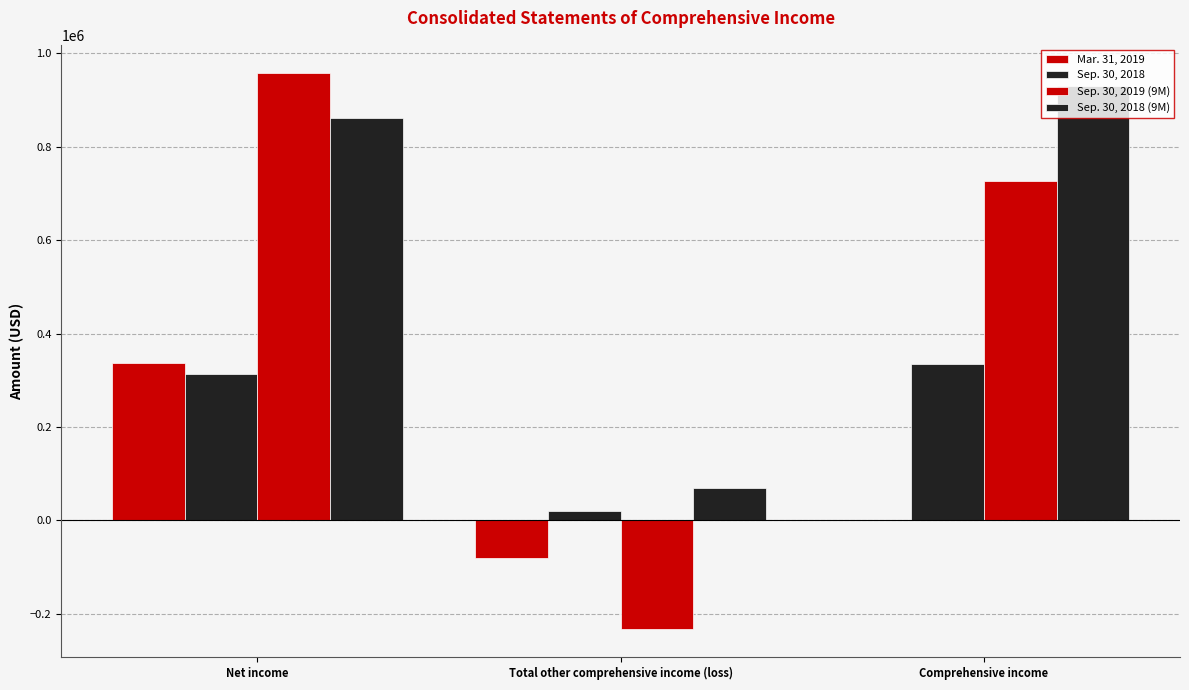

Are the bars horizontal?

No